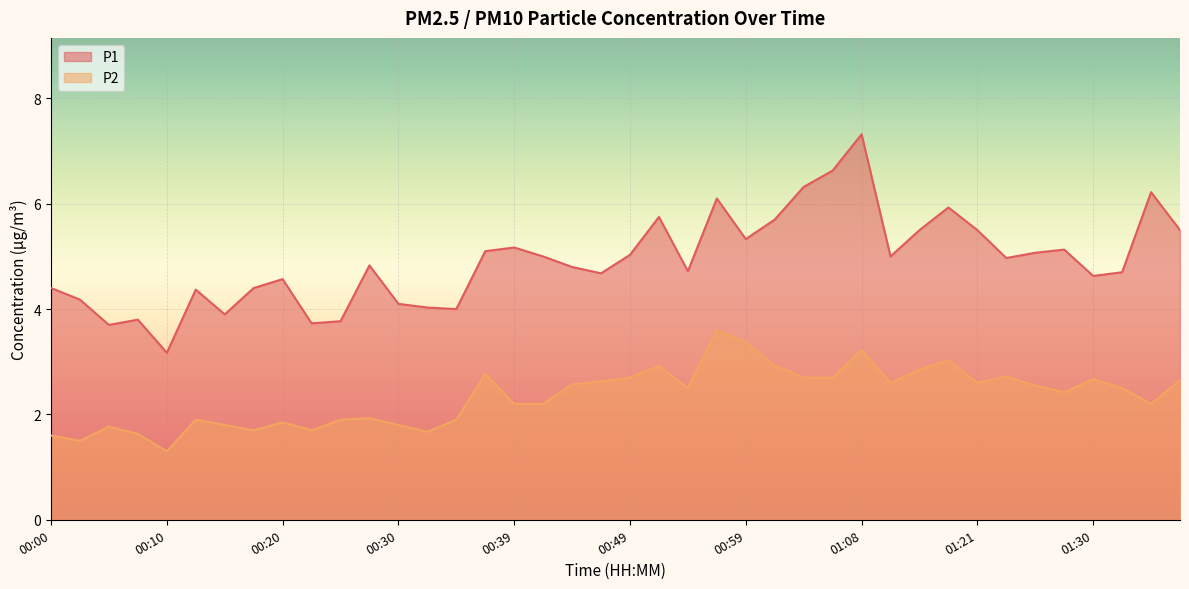

Which category has the highest value in the P1 series?

01:08